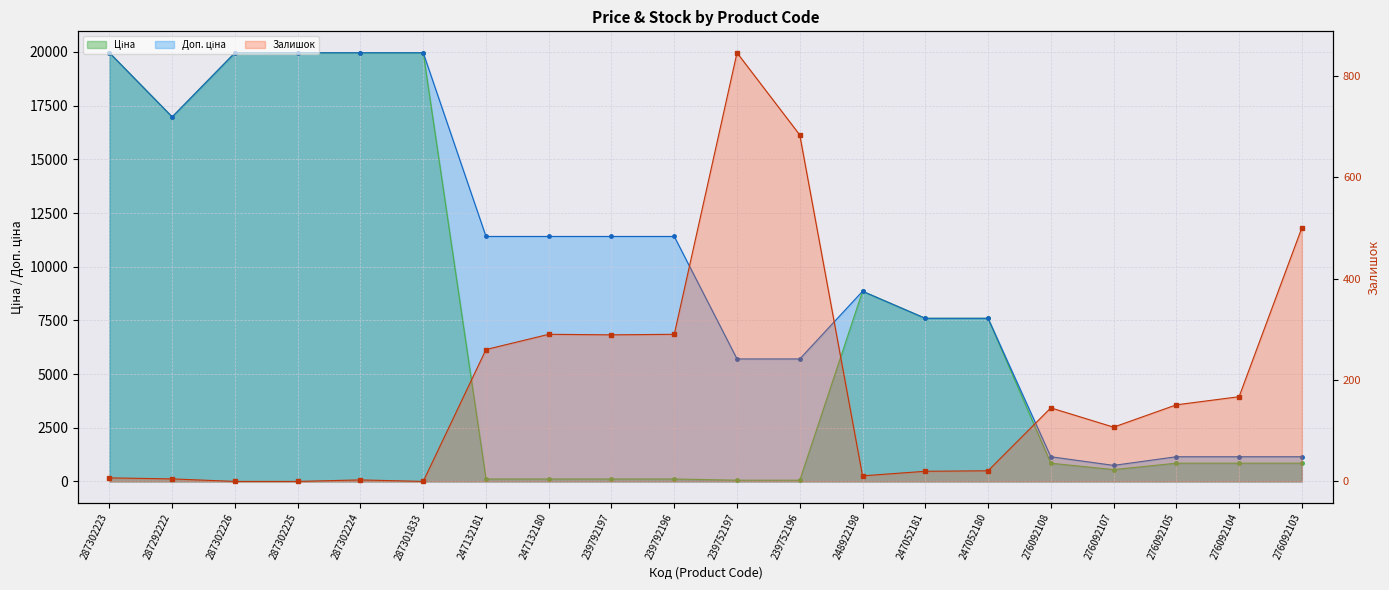

After their last crossing, which series has the higher values: Ціна or Залишок?

Ціна